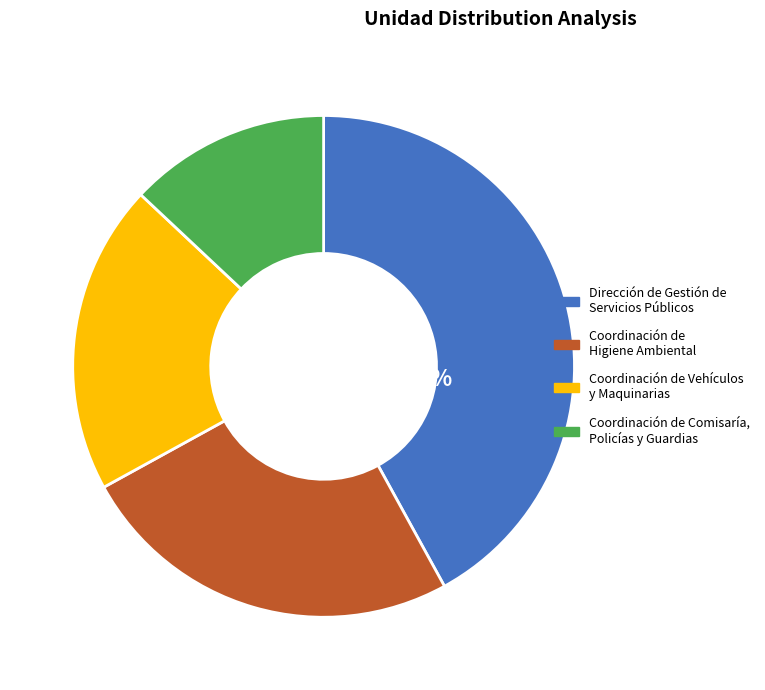

What is the change in value from Coordinación de Vehículos y Maquinarias to Coordinación de Comisaría, Policías y Guardias?

-7